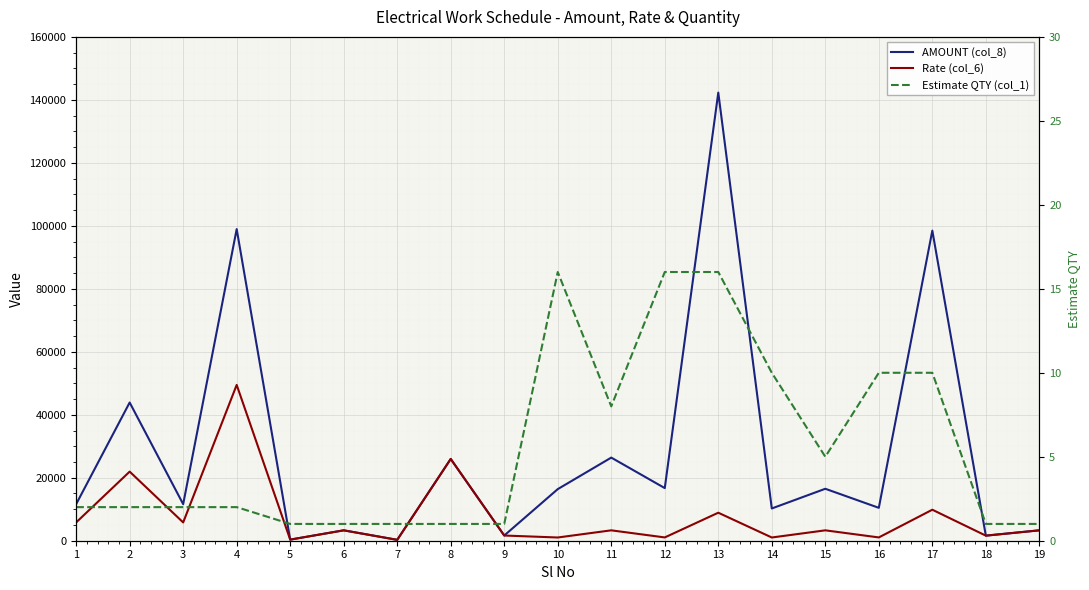

At which label is Rate (col_6) closest to 24880?

8